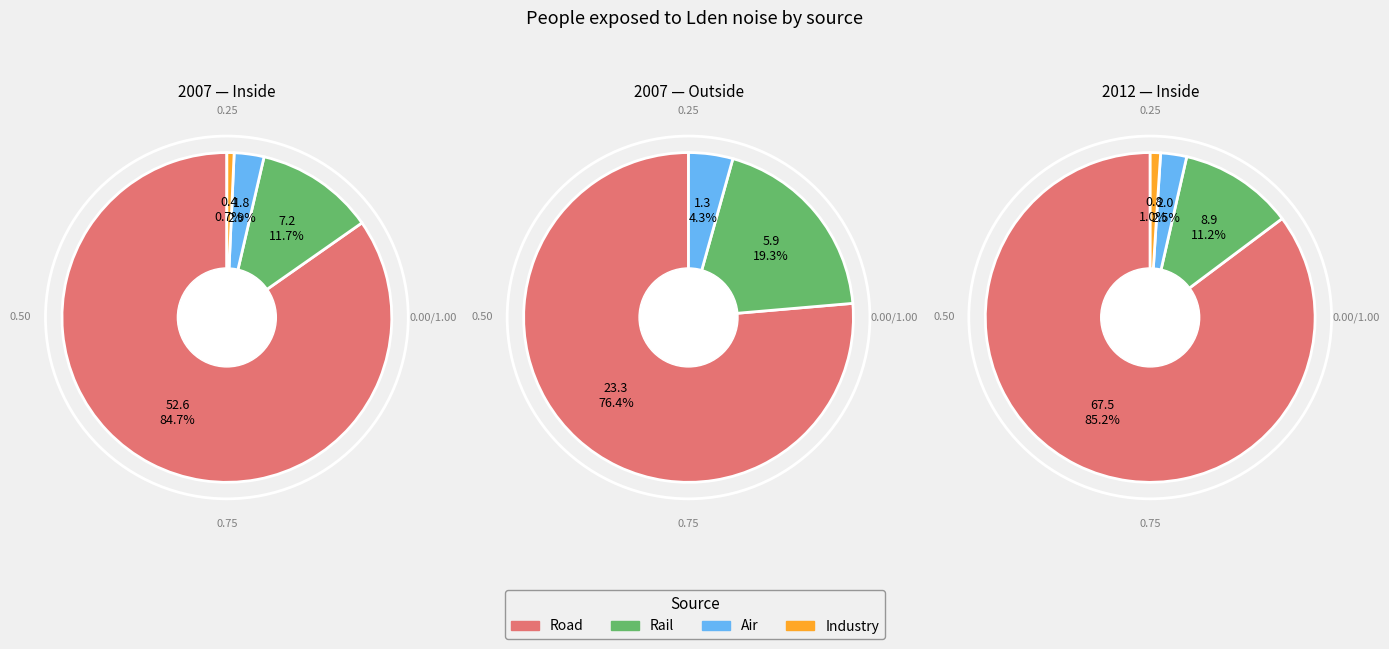

What percentage is the 1 slice, to the nearest percent?

14%